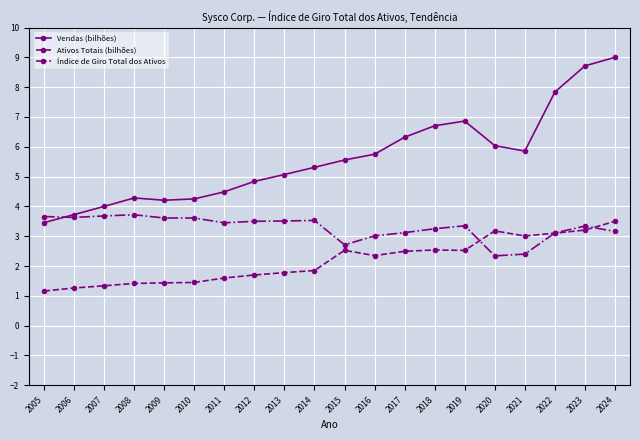

True or false: Ativos Totais (bilhões) and Vendas (bilhões) cross at least once.

False